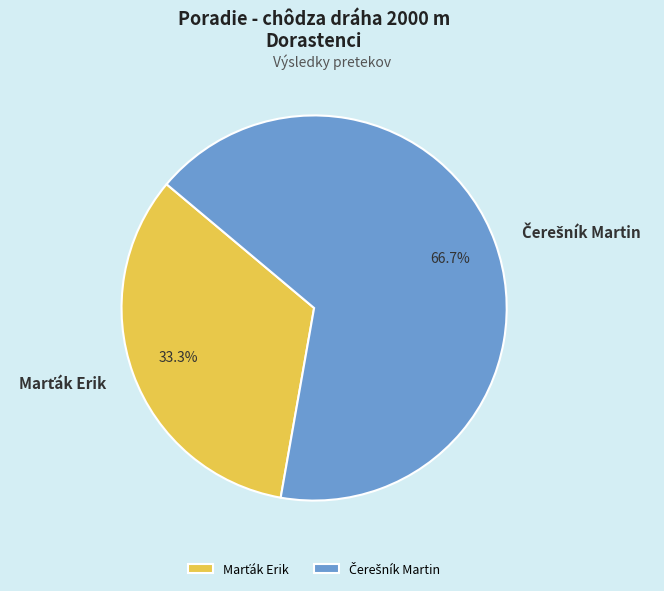

Is there any slice that represents more than half of the pie?

Yes